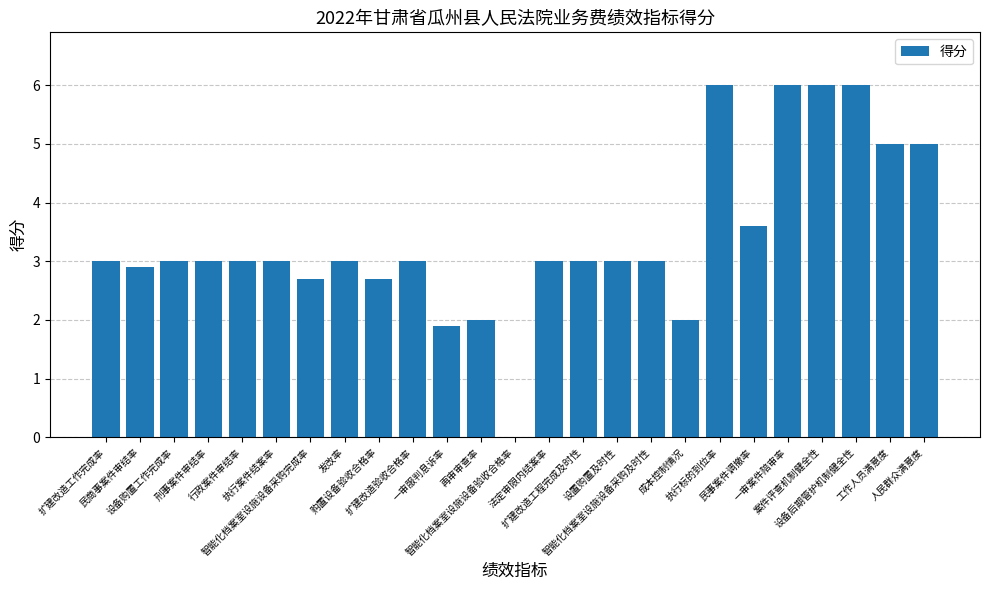

Are the bars horizontal?

No